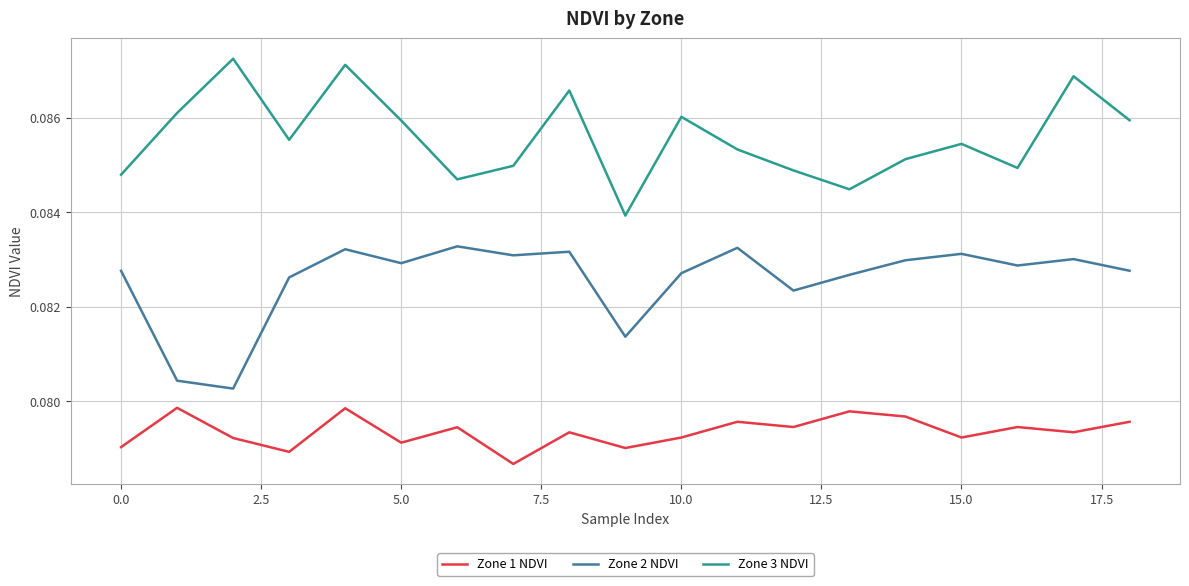

List the series in order of their peak value, highest first.

Zone 3 NDVI, Zone 2 NDVI, Zone 1 NDVI